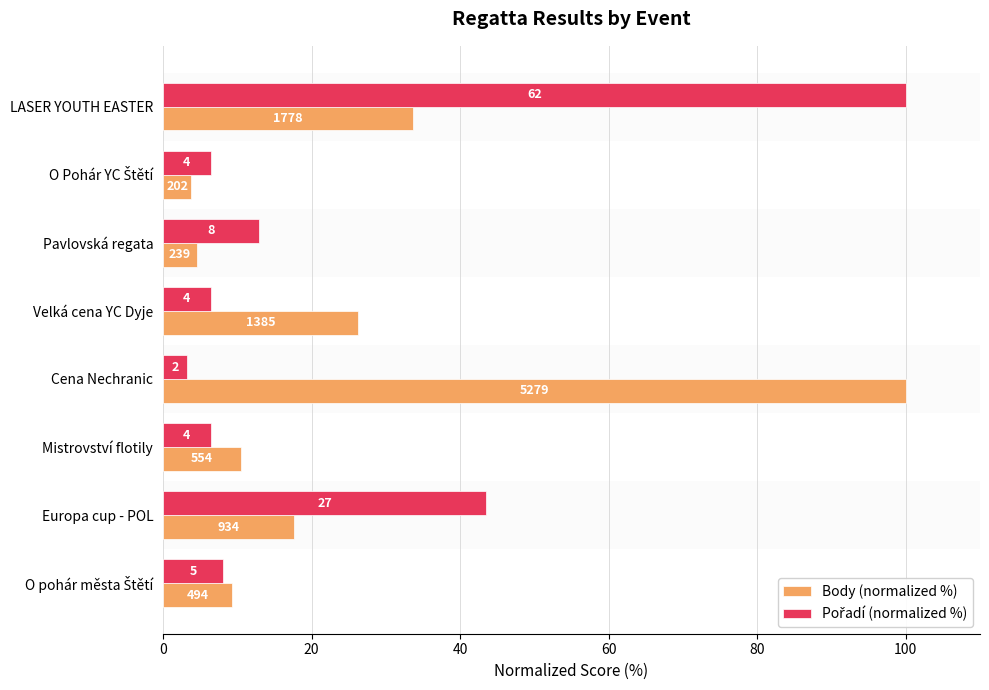

Does the chart contain stacked bars?

No